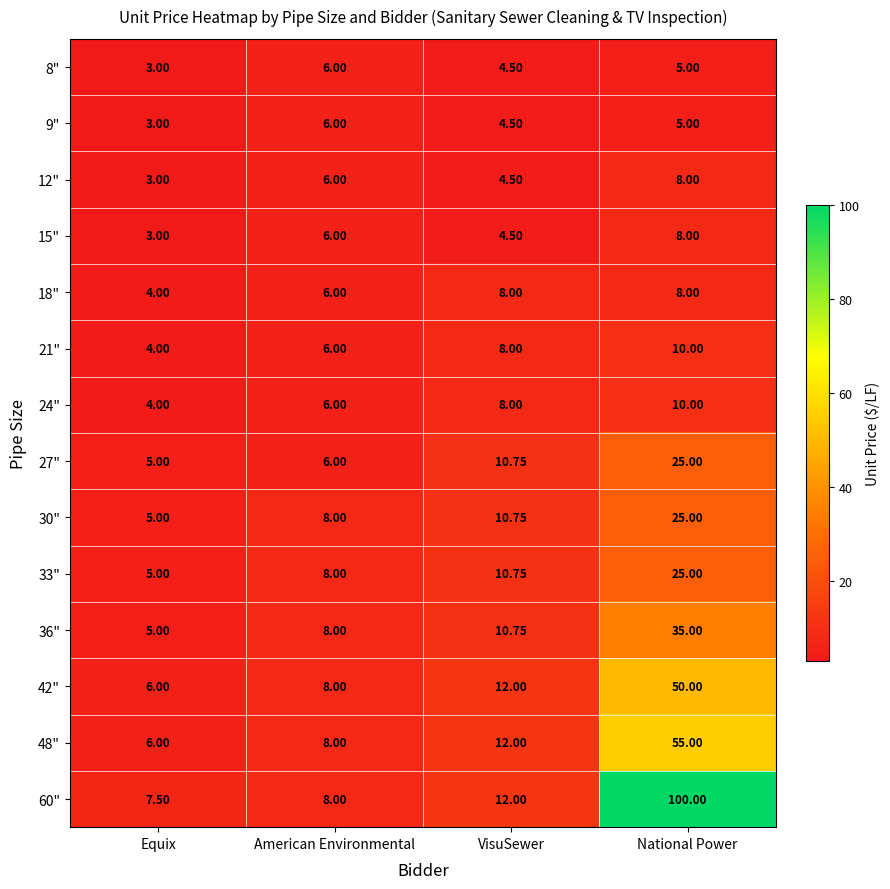

List the labels in order of 21" value, largest first.

National Power, VisuSewer, American Environmental, Equix